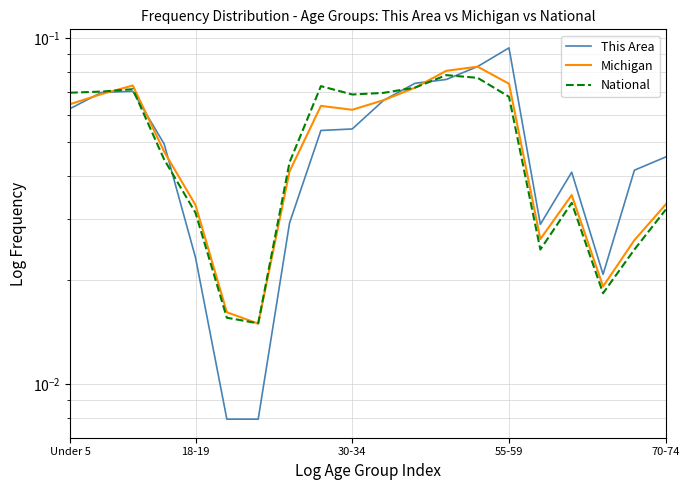

What is the value of the This Area point at the 11th from the left?

0.1